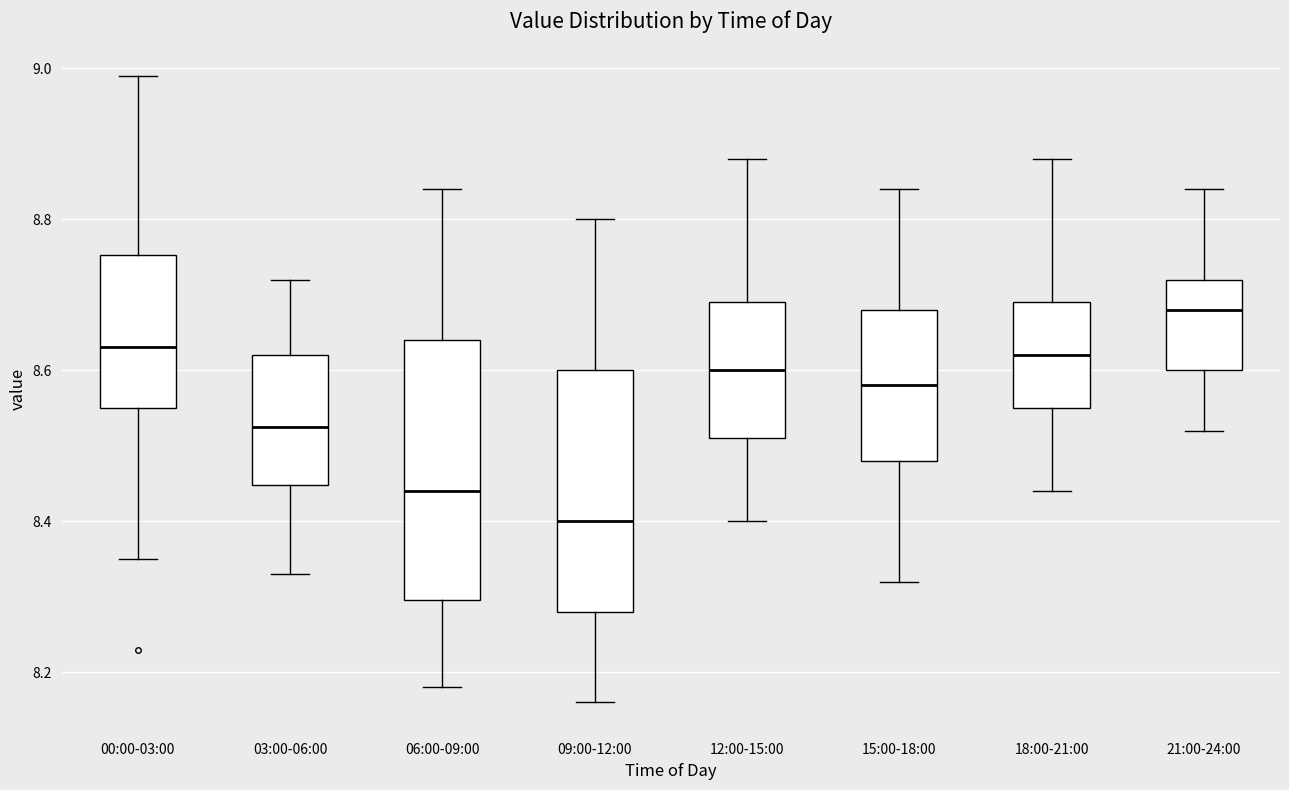

Where does the median line of the box for 21:00-24:00 sit on the y-axis? The values are not printed on the chart, so give them approximately, as read against the axis.

8.68